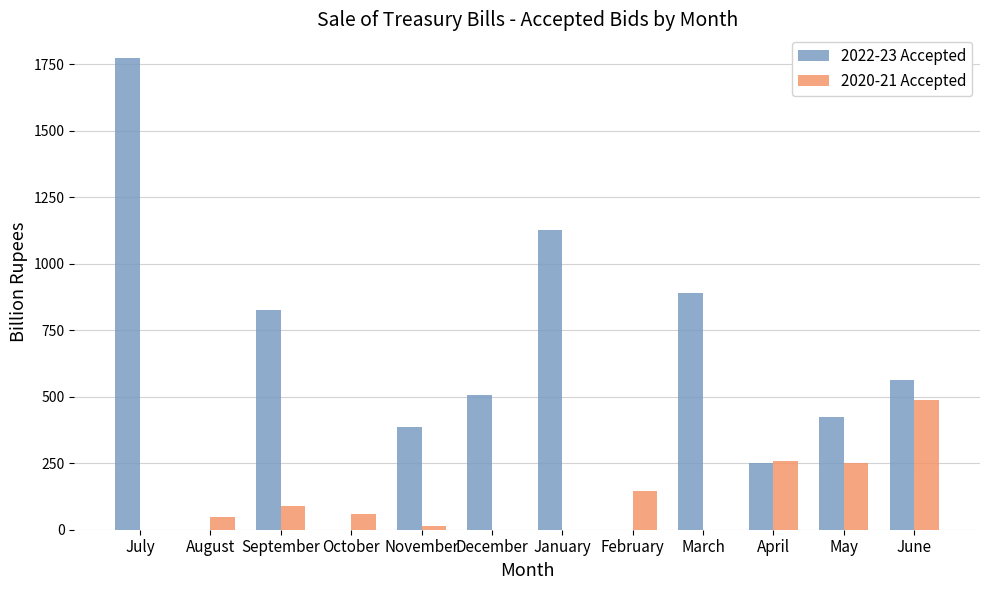

Between September and December, which series saw the biggest shift?

2022-23 Accepted